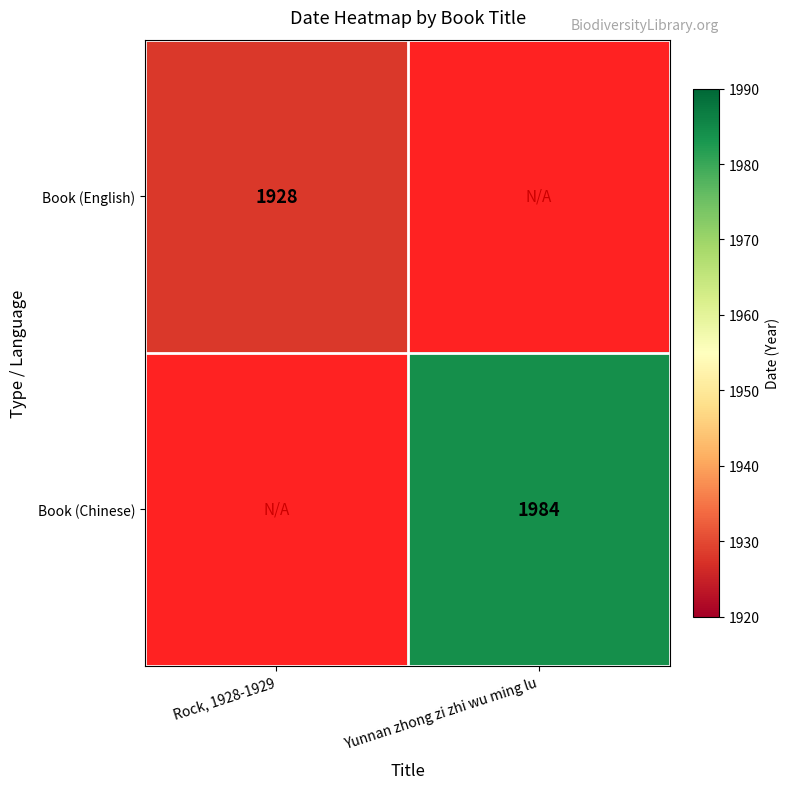

True or false: Book (Chinese) has a value of 3394 at Yunnan zhong zi zhi wu ming lu.

False